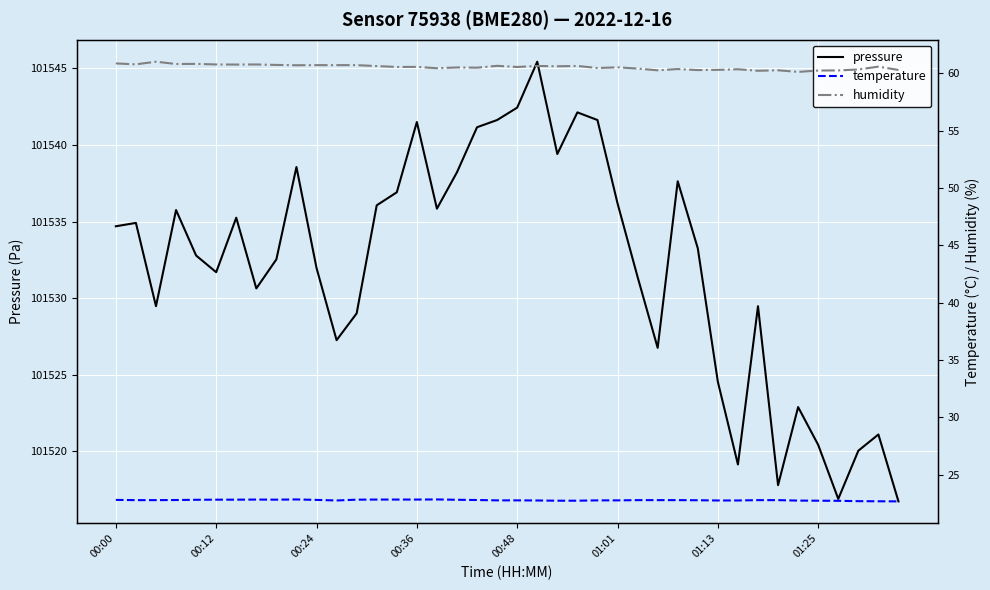

What is the minimum value for temperature?

22.7